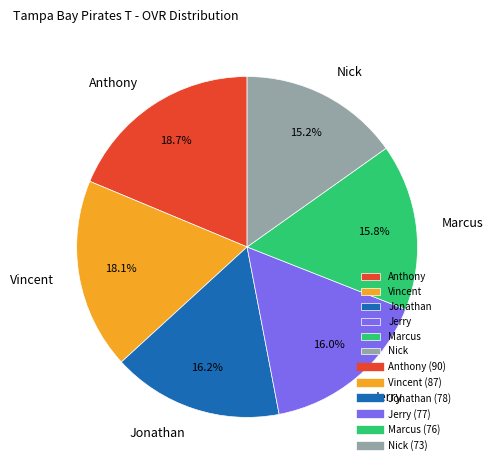

What is the largest slice in the pie chart?

Anthony